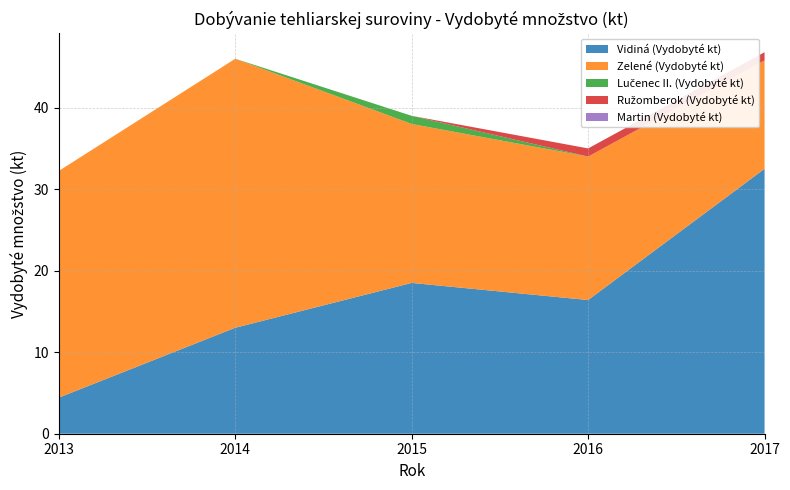

Reading right to left, what are all the values shown in this chart?

Vidiná (Vydobyté kt): 32.5	16.4	18.5	13.0	4.4
Zelené (Vydobyté kt): 13.3	17.6	19.5	33.0	27.8
Lučenec II. (Vydobyté kt): 0.0	0.0	1.0	0.0	0.0
Ružomberok (Vydobyté kt): 1.0	1.0	0.0	0.0	0.0
Martin (Vydobyté kt): 0.0	0.0	0.0	0.0	0.0